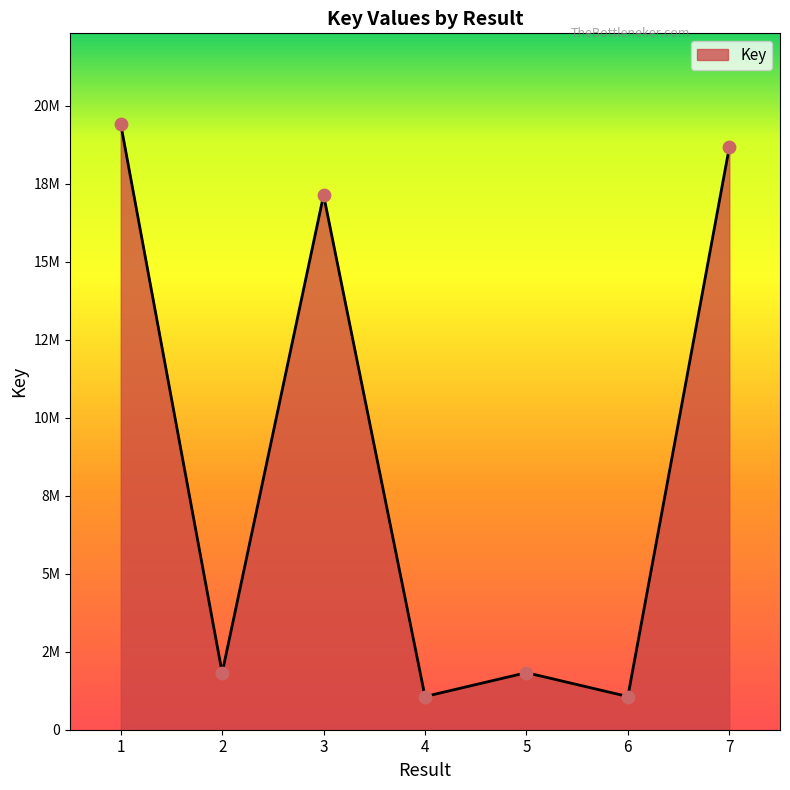

What is the change in value from 4 to 5?

+764933